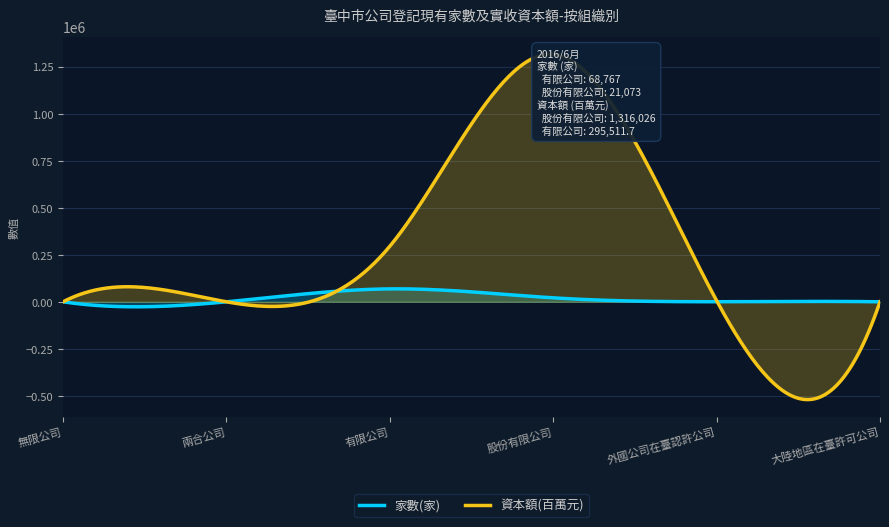

What is the sum of the 有限公司 values at 家數(家) and 資本額(百萬元)?

364278.7